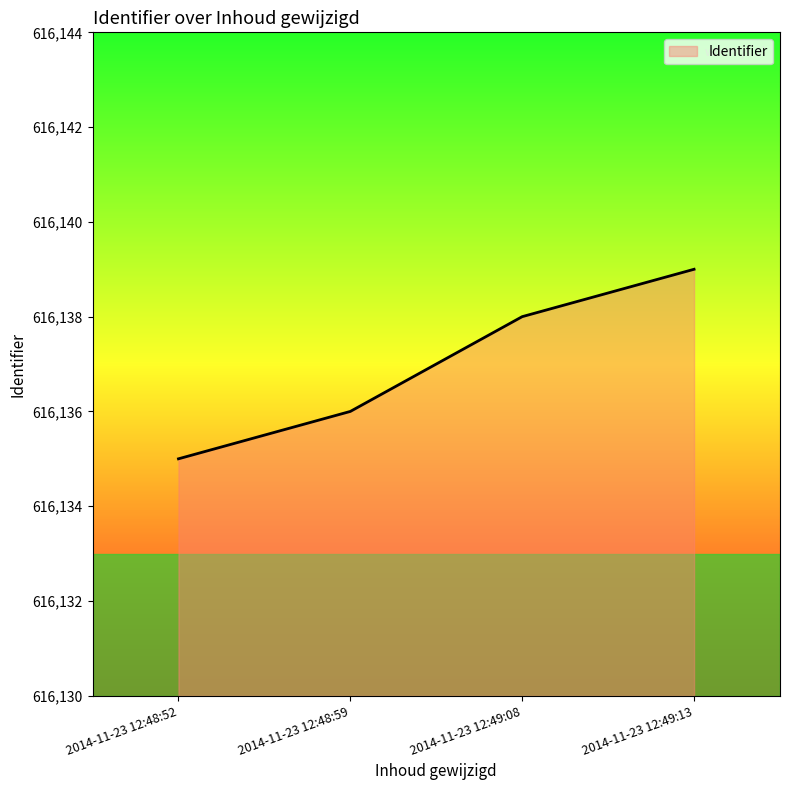

What is the difference between the values at 2014-11-23 12:48:52 and 2014-11-23 12:48:59?

1